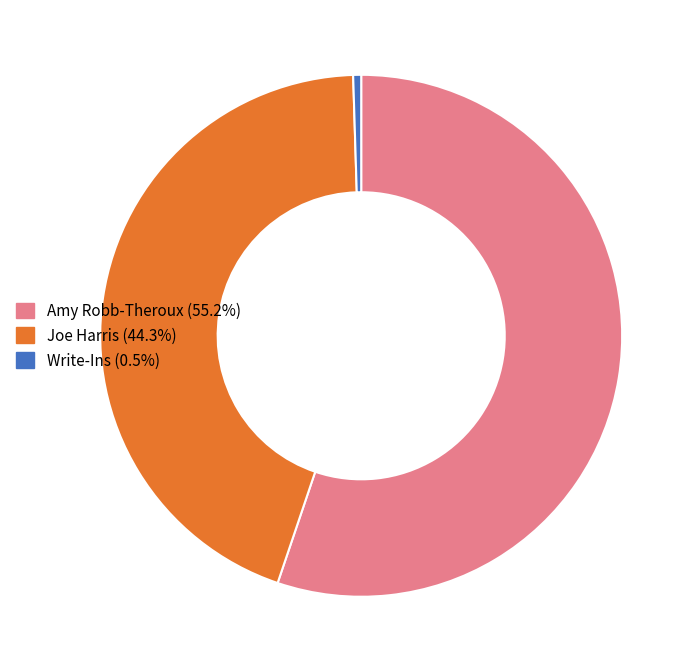

Which slice is the largest?

Amy Robb-Theroux